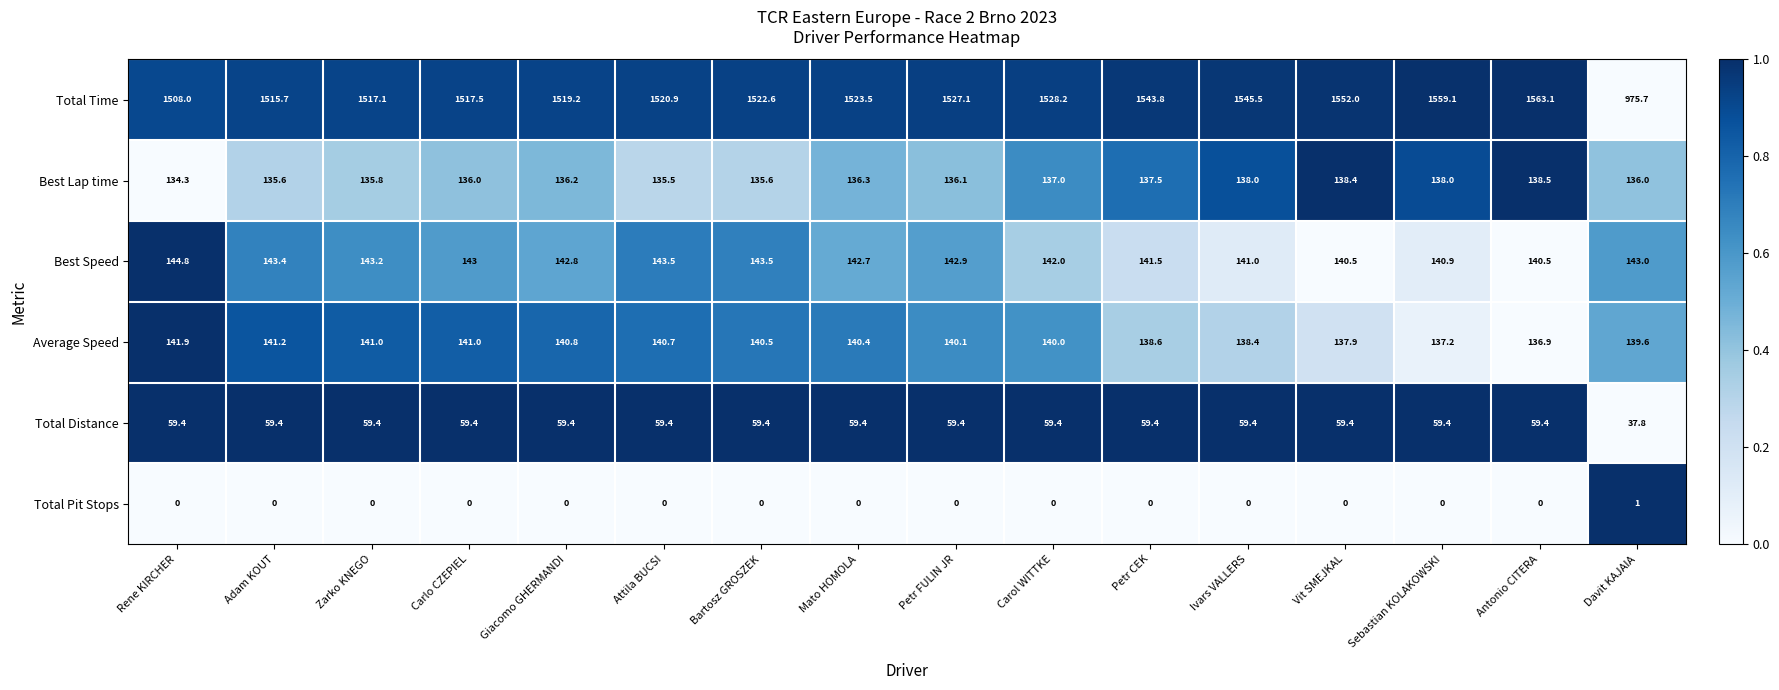

At how many categories does at least one series exceed 0?

16